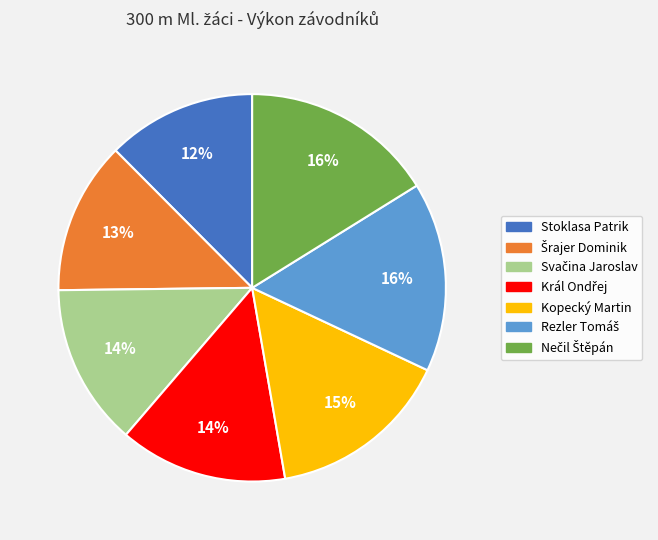

Count the number of slices in the pie.

7